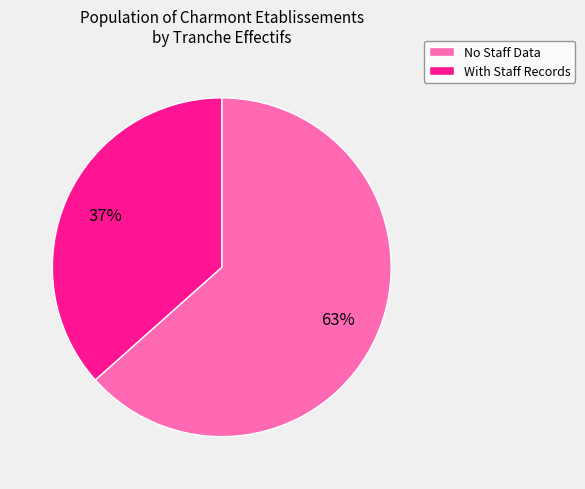

Does any single category account for the majority?

Yes